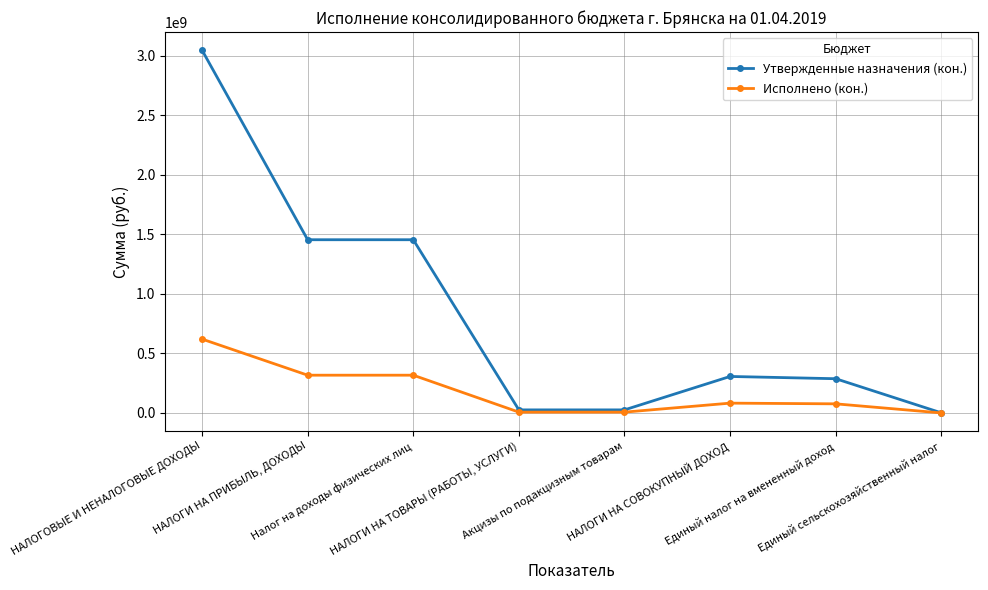

What is the difference between the highest and lowest values at Акцизы по подакцизным товарам?

18865341.7